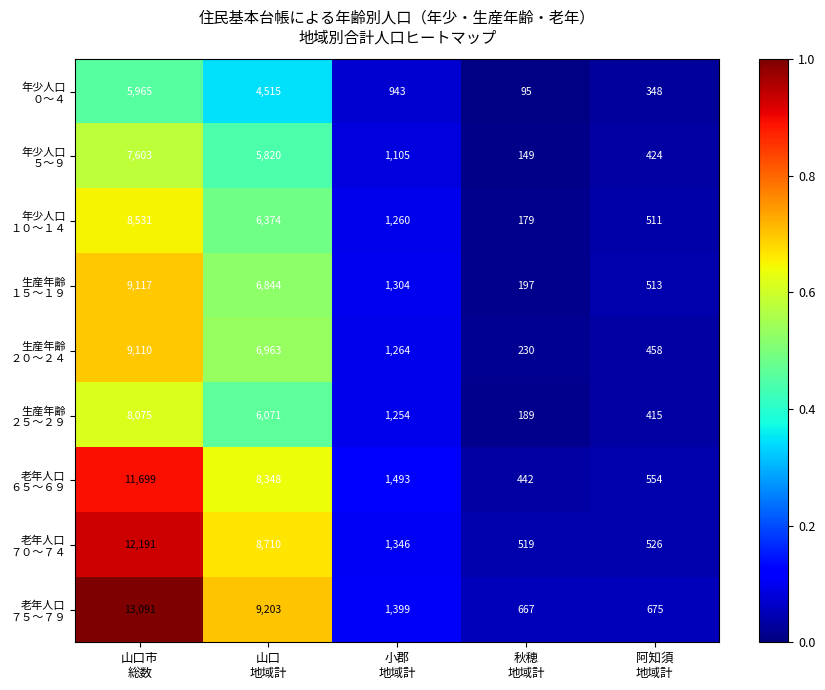

What is the minimum value shown in the chart?

95